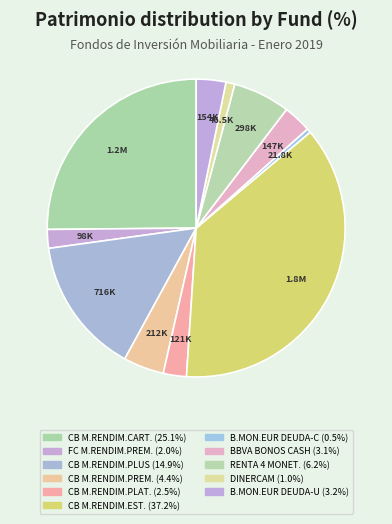

How many slices are in this pie chart?

11